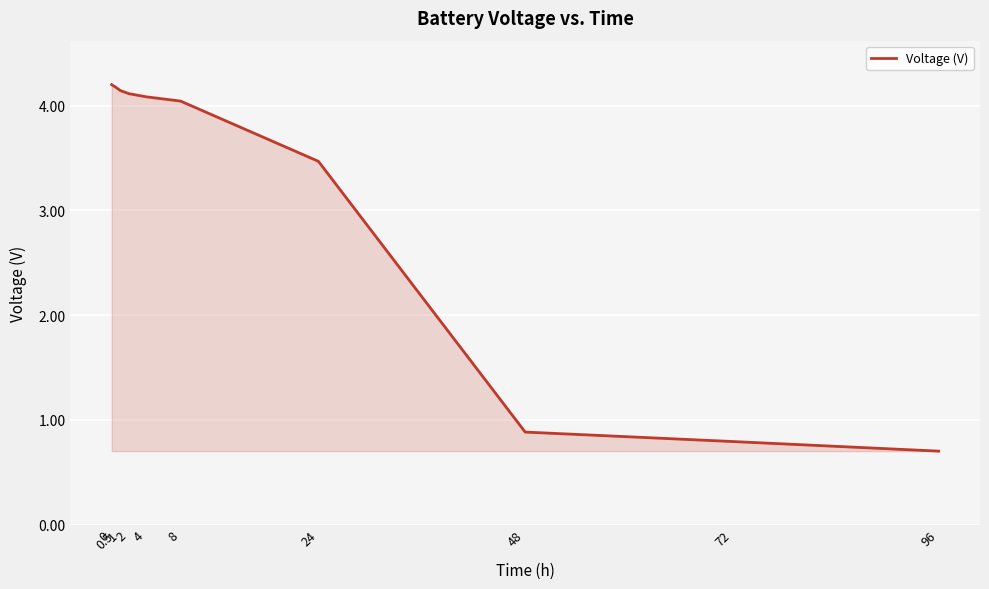

What is the difference between the maximum and minimum values?

3.5